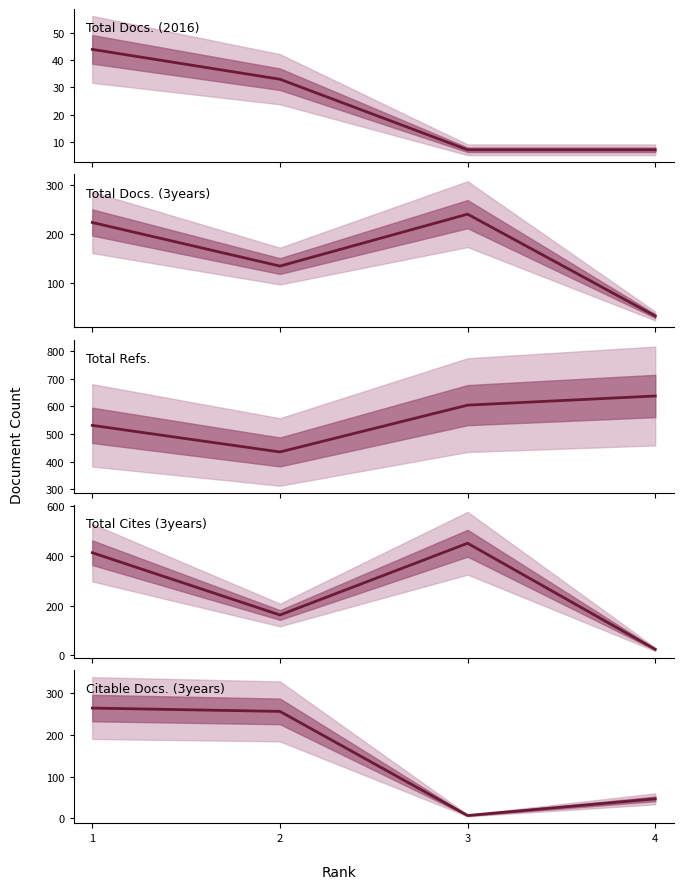

At which label does Total Docs. (3years) first exceed 223?

3